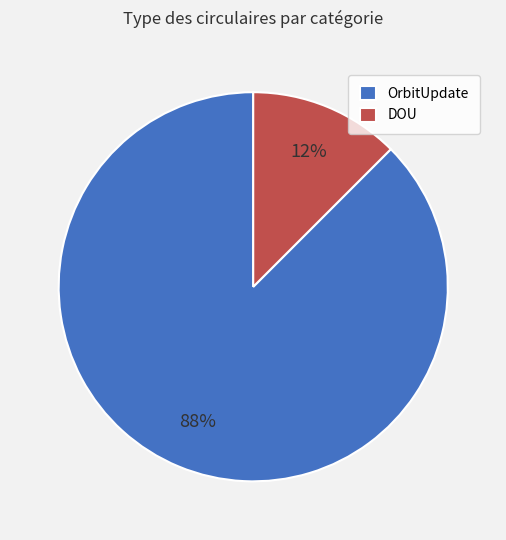

To the nearest percent, what is the combined percentage of DOU and OrbitUpdate?

100%